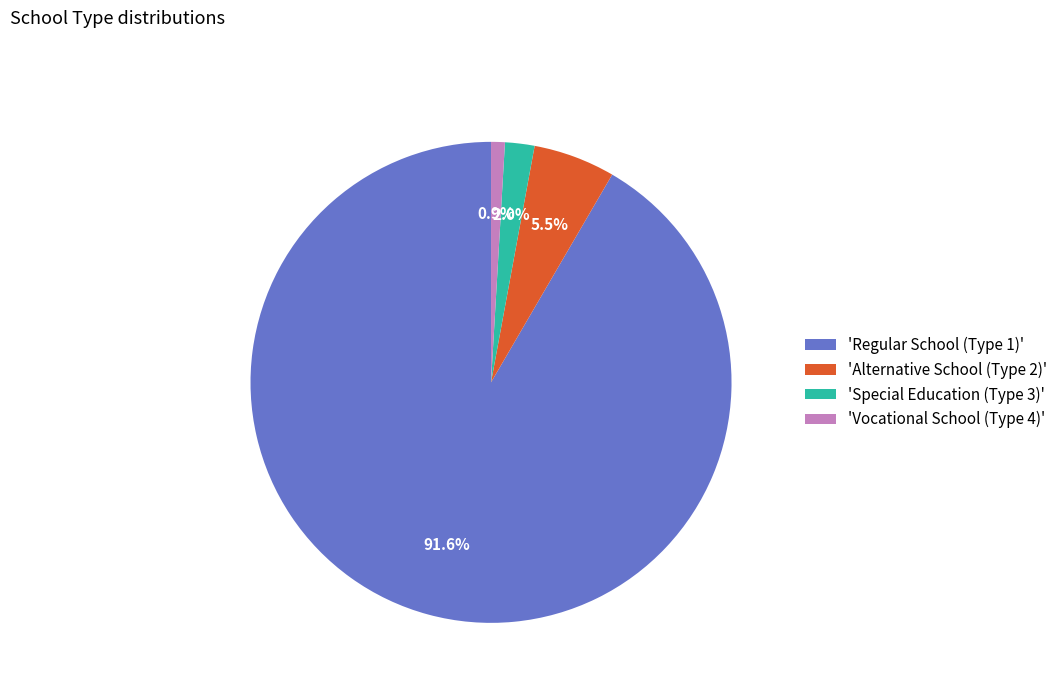

Which slice is the smallest?

'Vocational School (Type 4)'